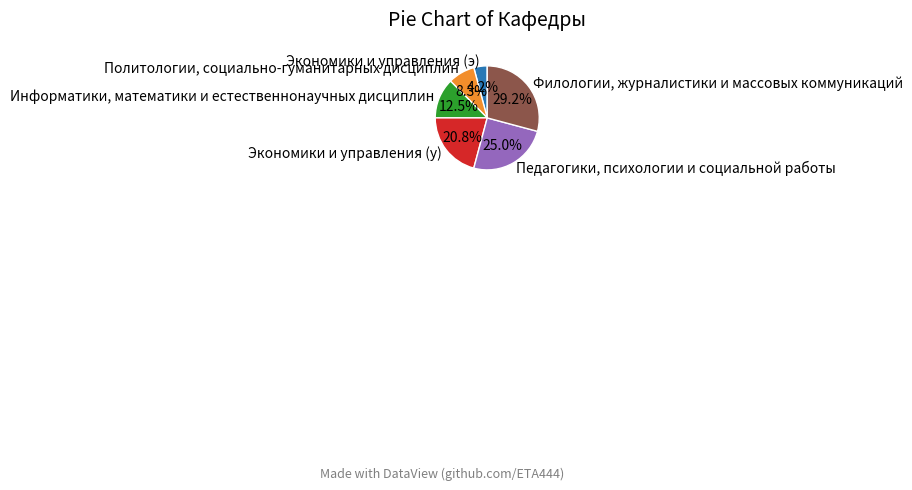

Which has a higher value, Экономики и управления (у) or Информатики, математики и естественнонаучных дисциплин?

Экономики и управления (у)